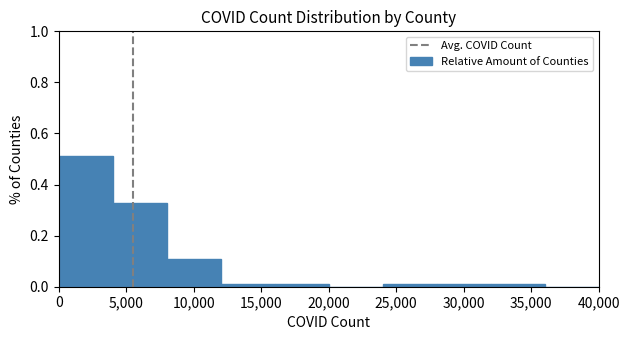

How tall is the bar that spans 4000 to 8000 on the x-axis? The values are not printed on the chart, so give them approximately, as read against the axis.

0.32